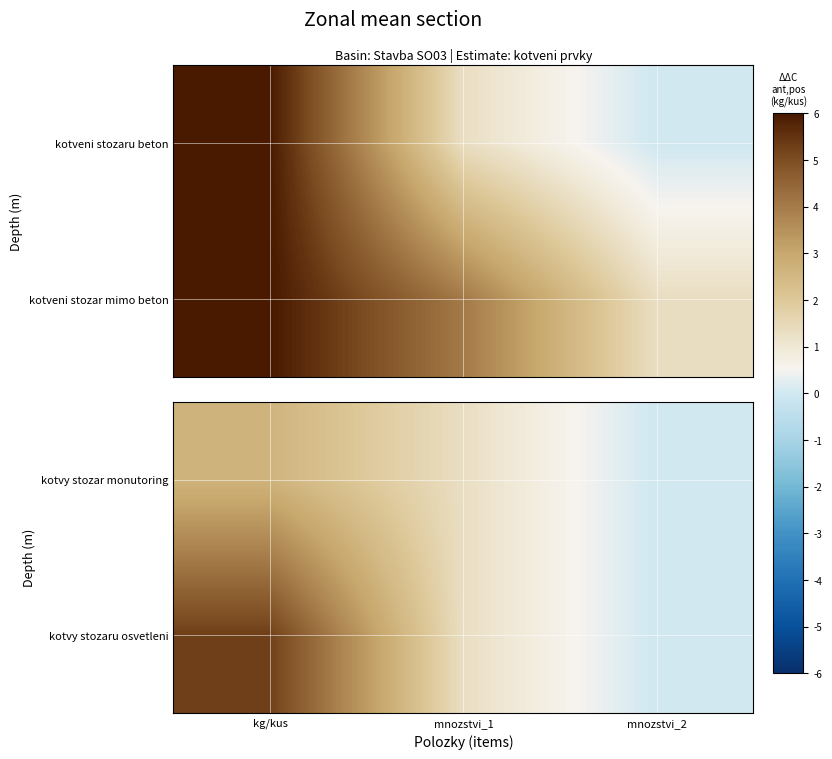

Where does the kotvy stozaru osvetleni series first go above 1?

kg/kus